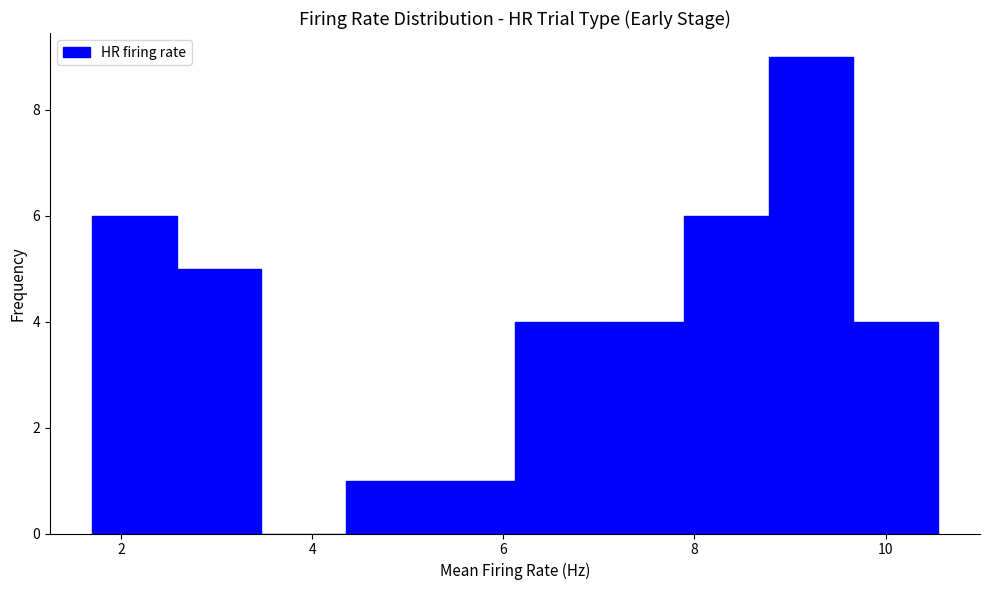

Reading left to right, list every bar in this chart as the range it spans on the x-axis followed by its height. Neither the bar edges nor the heights are printed on the chart, so give them approximately, as read against the axes.

1.8 to 2.6: 6
2.6 to 3.4: 5
3.4 to 4.4: 0
4.4 to 5.2: 1
5.2 to 6.2: 1
6.2 to 7.0: 4
7.0 to 7.8: 4
7.8 to 8.8: 6
8.8 to 9.6: 9
9.6 to 10.6: 4